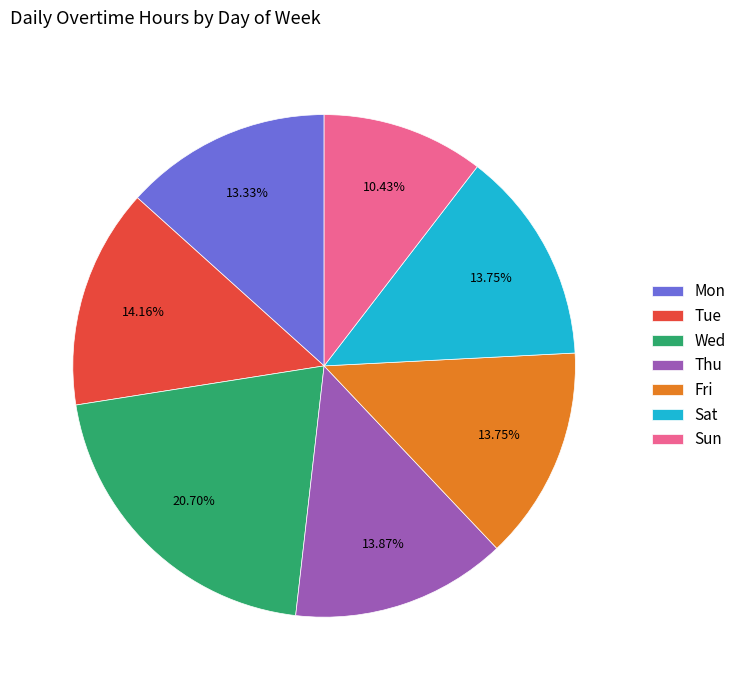

What percentage do Thu and Fri together represent?

27.6%